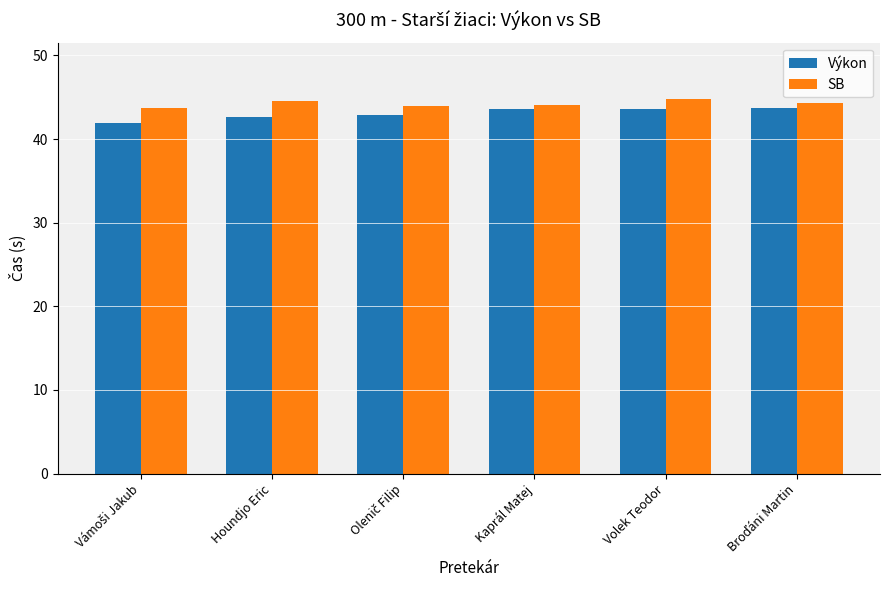

The Výkon series shows 71.3 at Houndjo Eric. True or false?

False